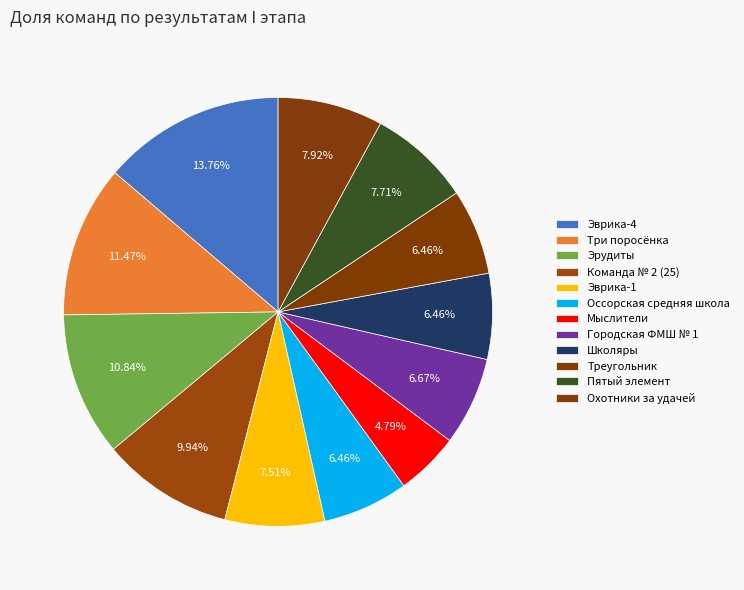

What is the total percentage of Эврика-4 and Пятый элемент?

21.5%